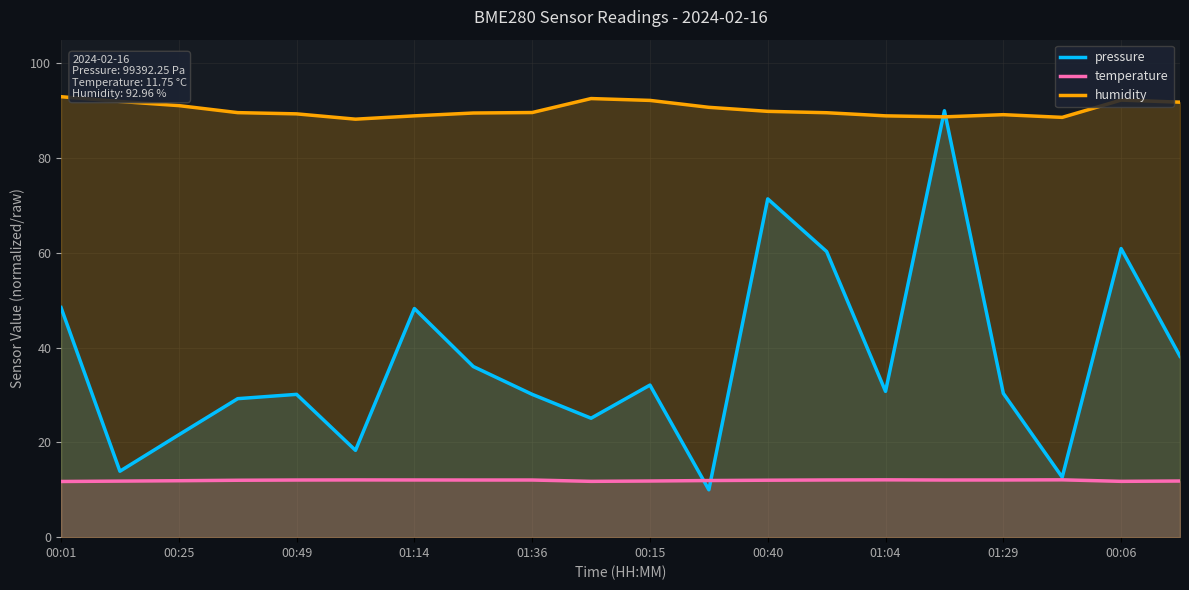

Which series has the largest range (max minus min)?

pressure